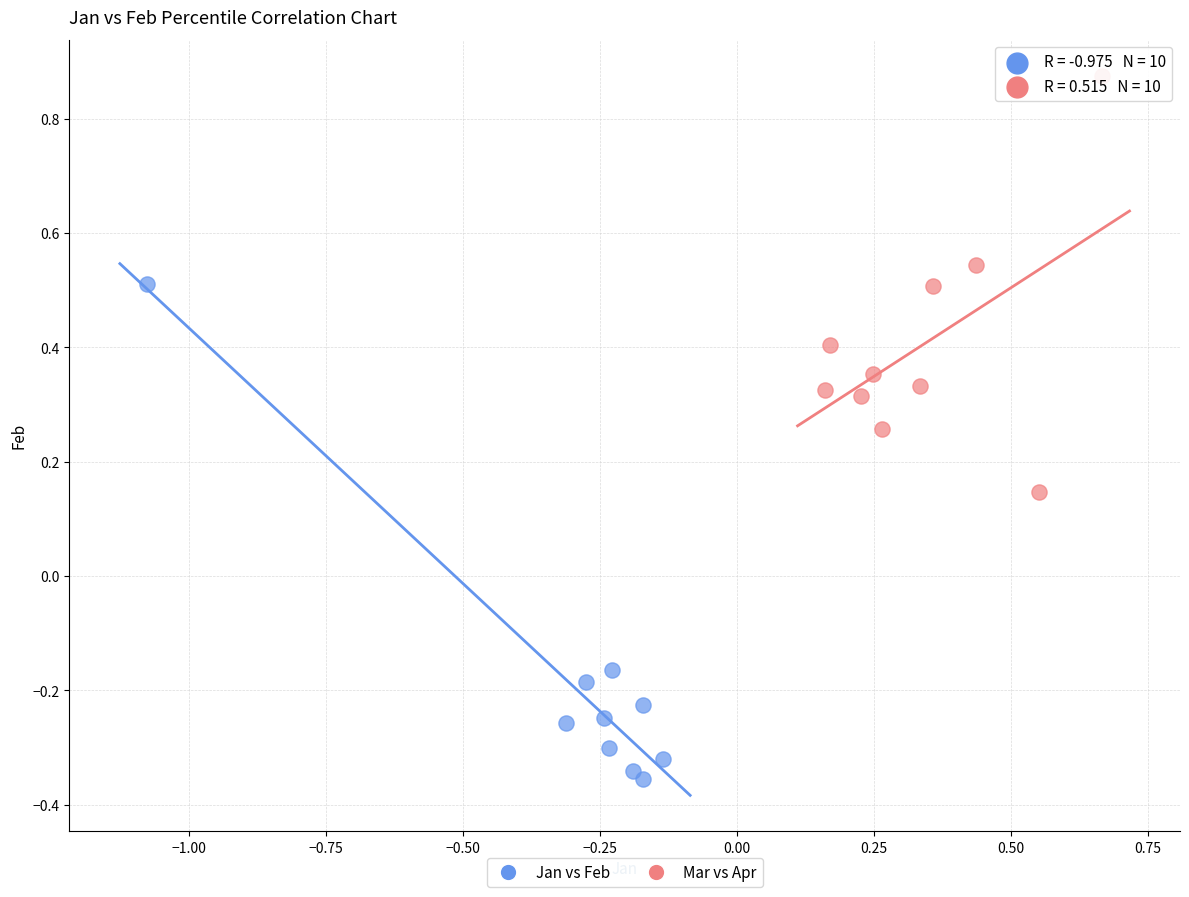

Which series contains the lowest Y value?

Jan vs Feb